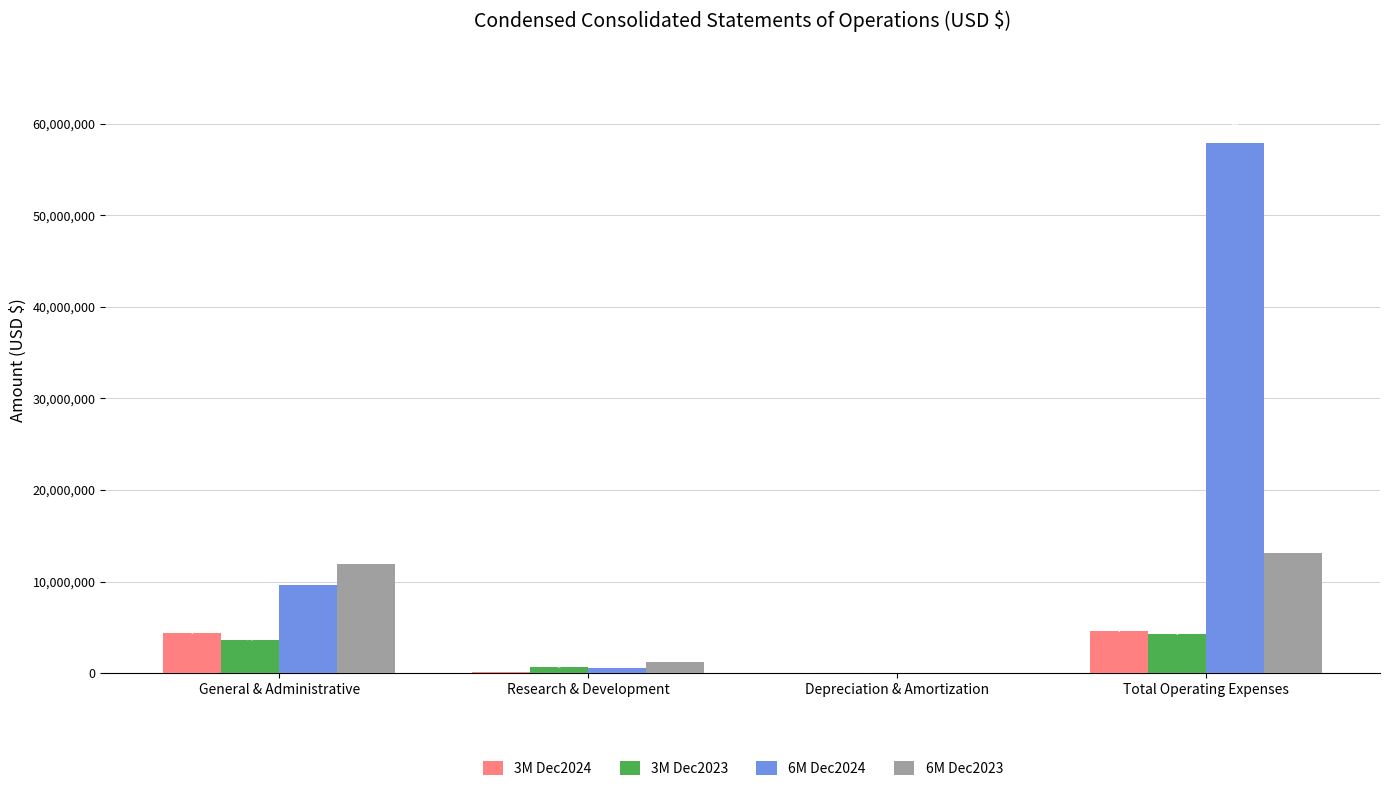

What is the sum of all 6M Dec2024 values?

68155009